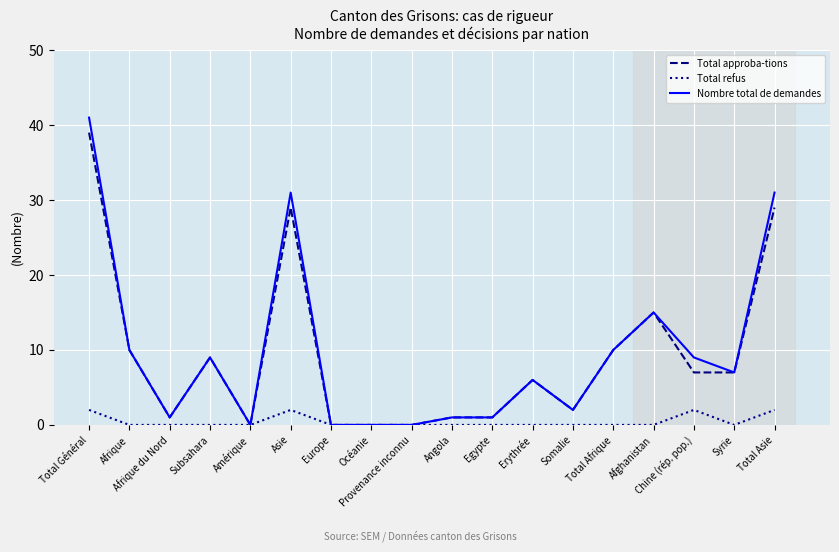

Which series has the widest spread of values?

Nombre total de demandes